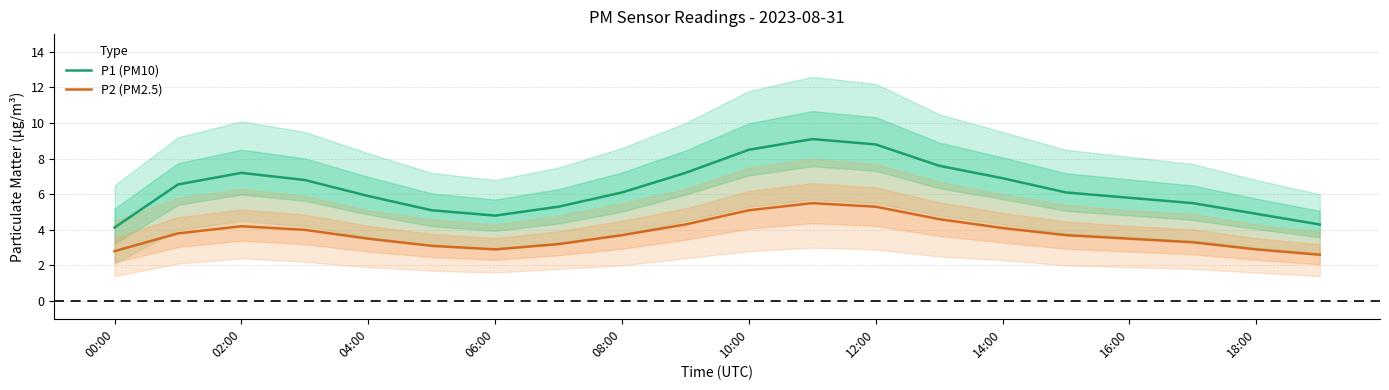

True or false: P1 (PM10) has a value of 5.6 at 00:00.

False